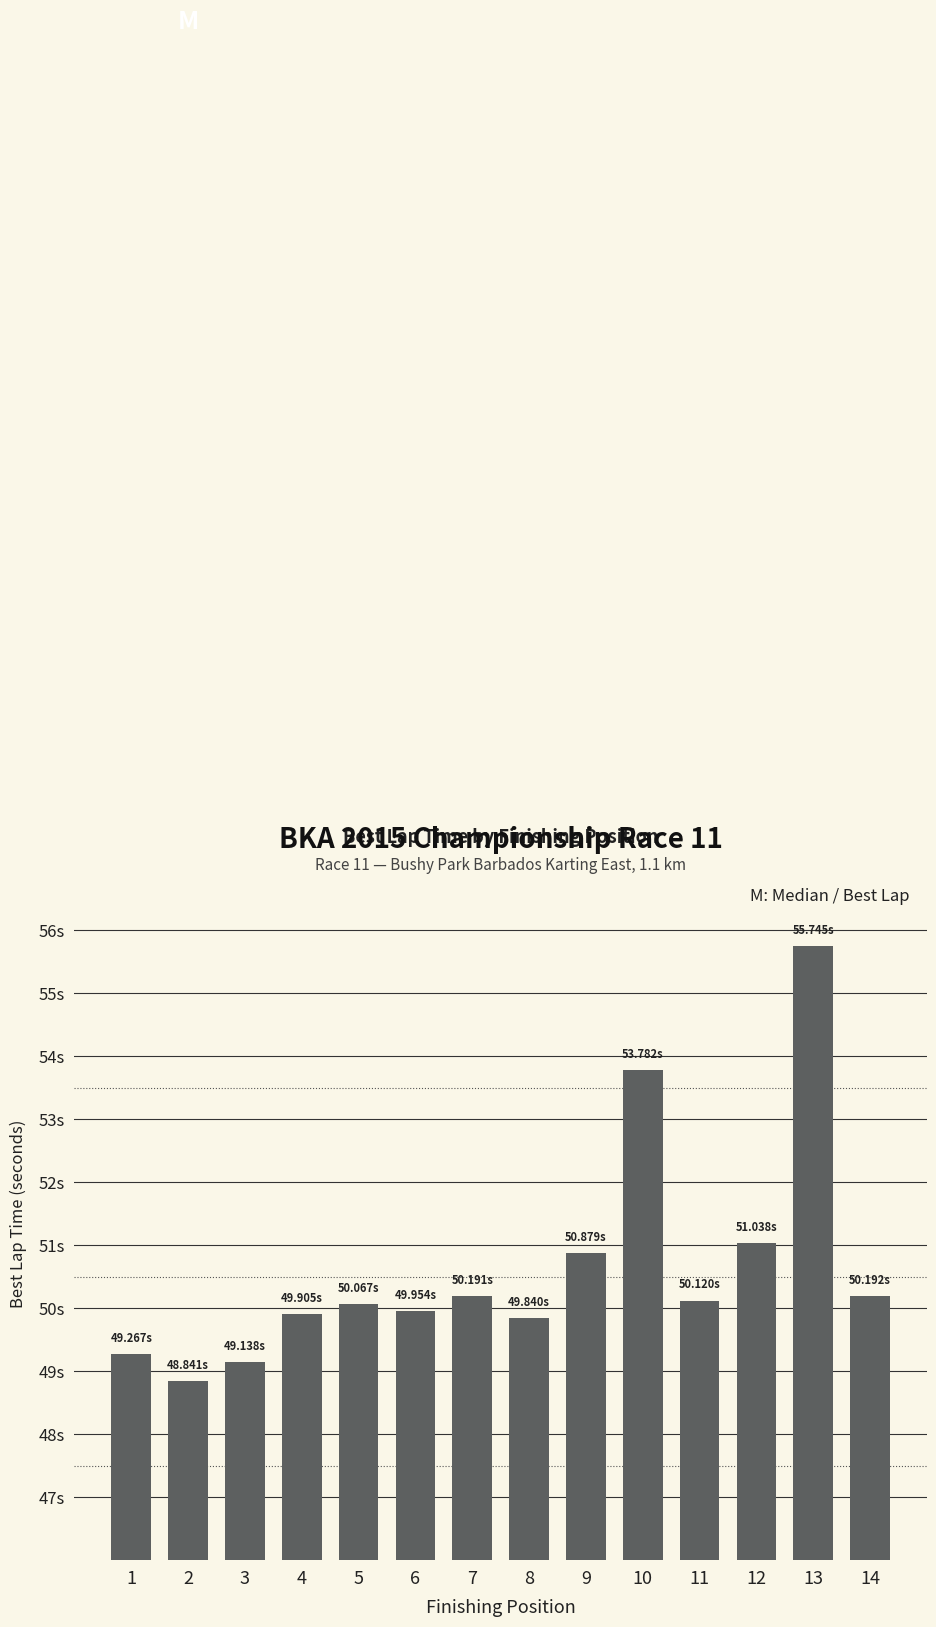

Reading left to right, transcribe all the data shown in this chart.

49.3	48.8	49.1	49.9	50.1	50.0	50.2	49.8	50.9	53.8	50.1	51.0	55.7	50.2